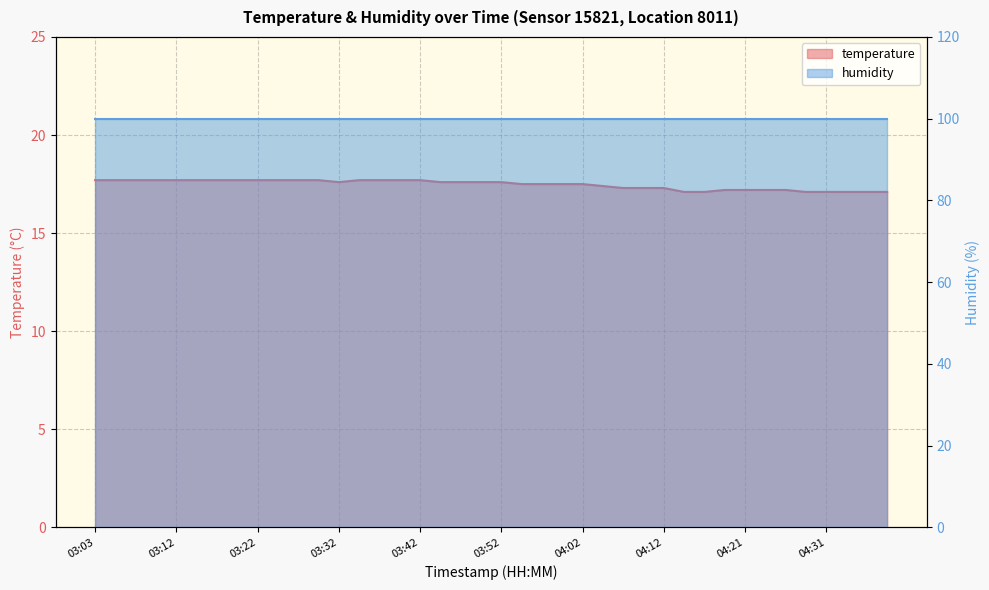

At which category does the data reach its first local valley?

03:32